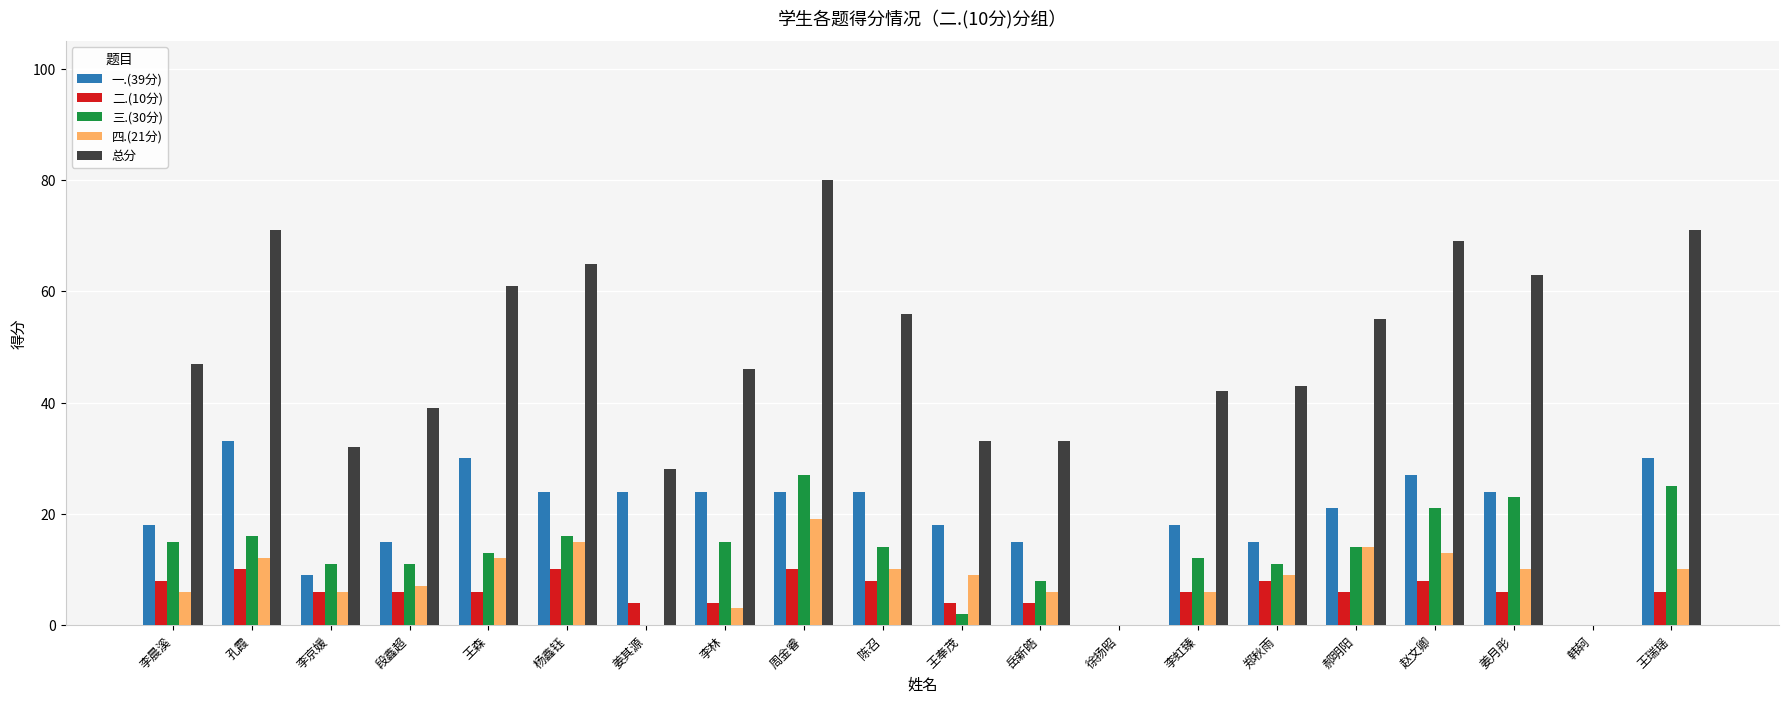

Which series changed the most between 李晨溪 and 姜其源?

总分